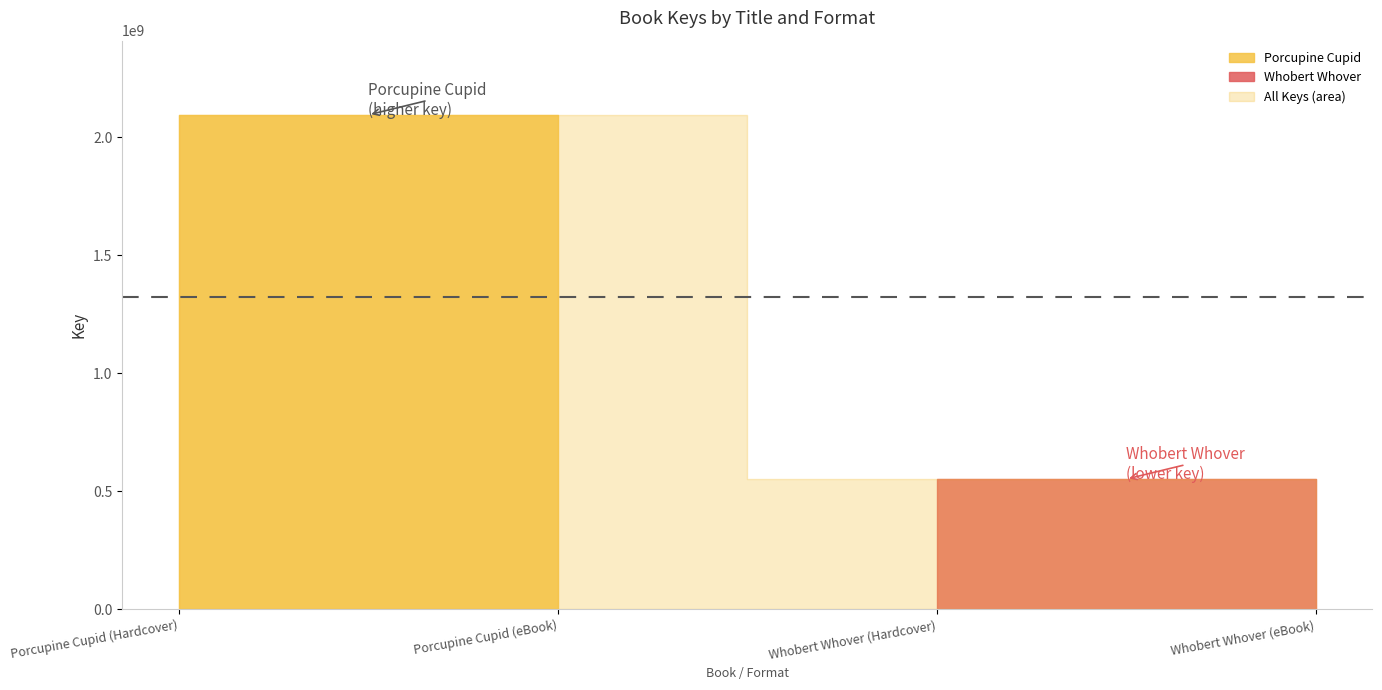

What is the minimum value shown in the chart?

551757533